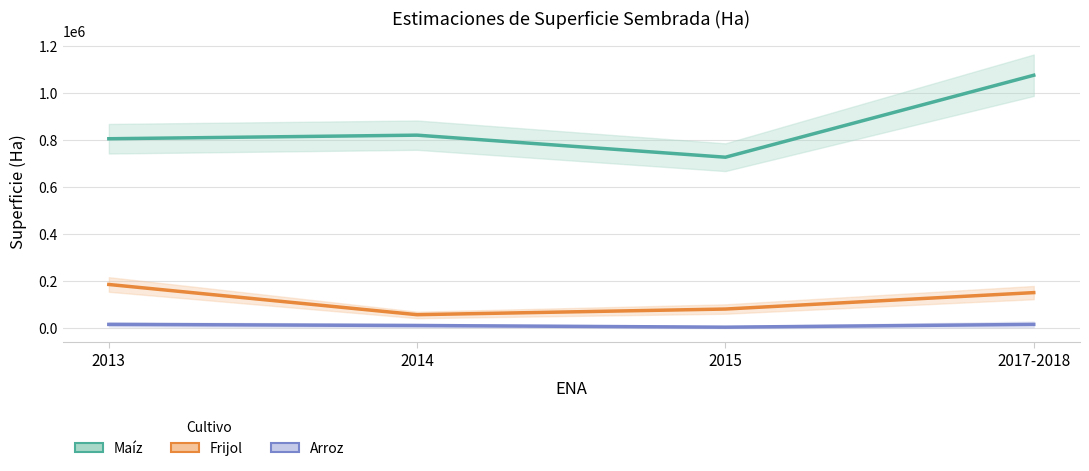

Where is the first local minimum for Maíz?

2015